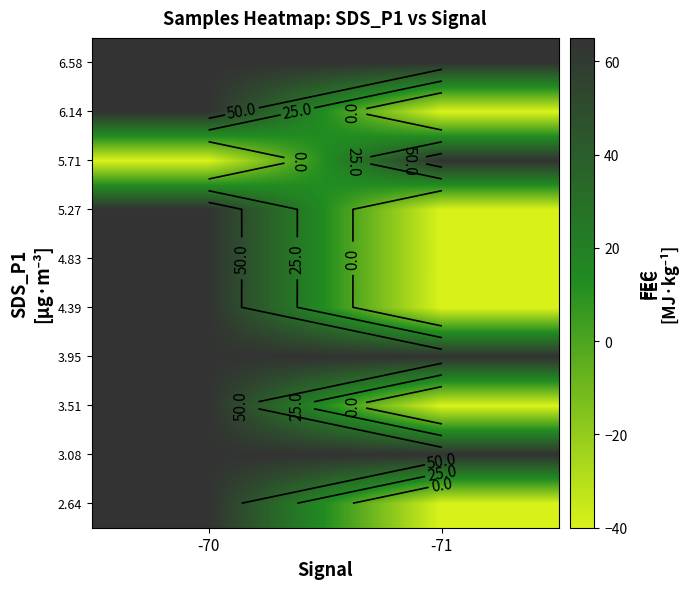

What is the maximum value shown in the chart?

65.0